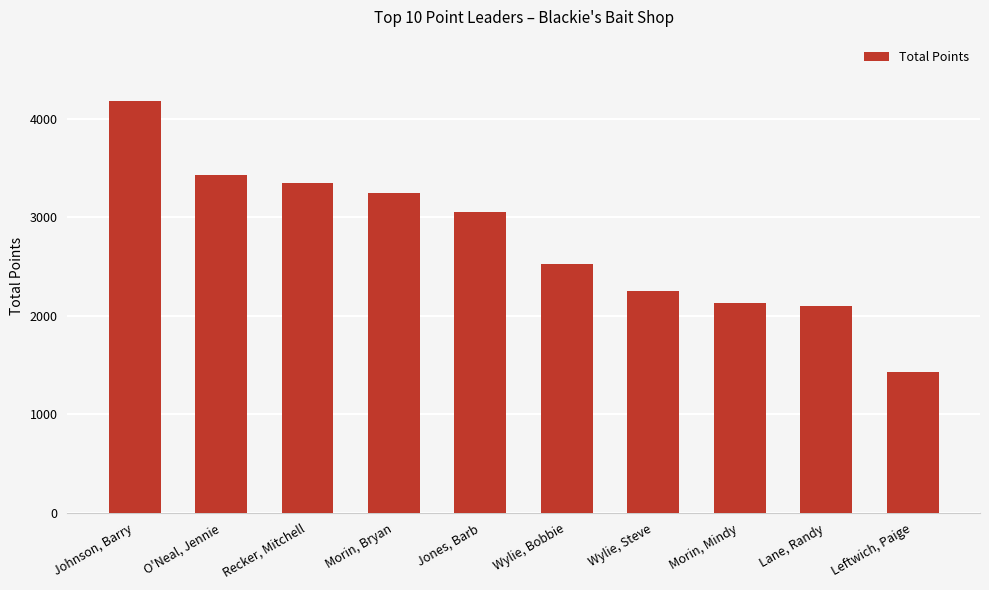

Reading left to right, extract all data points from this chart.

Johnson, Barry=4175	O'Neal, Jennie=3425	Recker, Mitchell=3350	Morin, Bryan=3250	Jones, Barb=3050	Wylie, Bobbie=2525	Wylie, Steve=2250	Morin, Mindy=2125	Lane, Randy=2100	Leftwich, Paige=1425